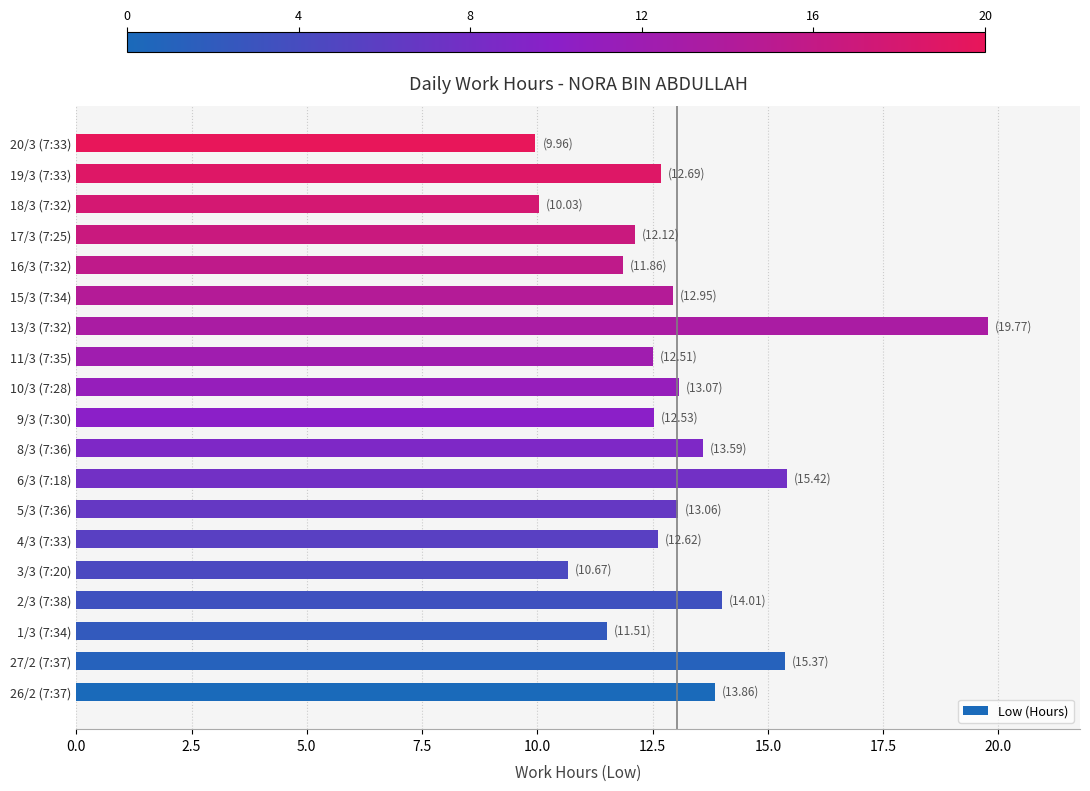

What is the ratio of the value at 8/3 (7:36) to the value at 17/3 (7:25)?

1.1